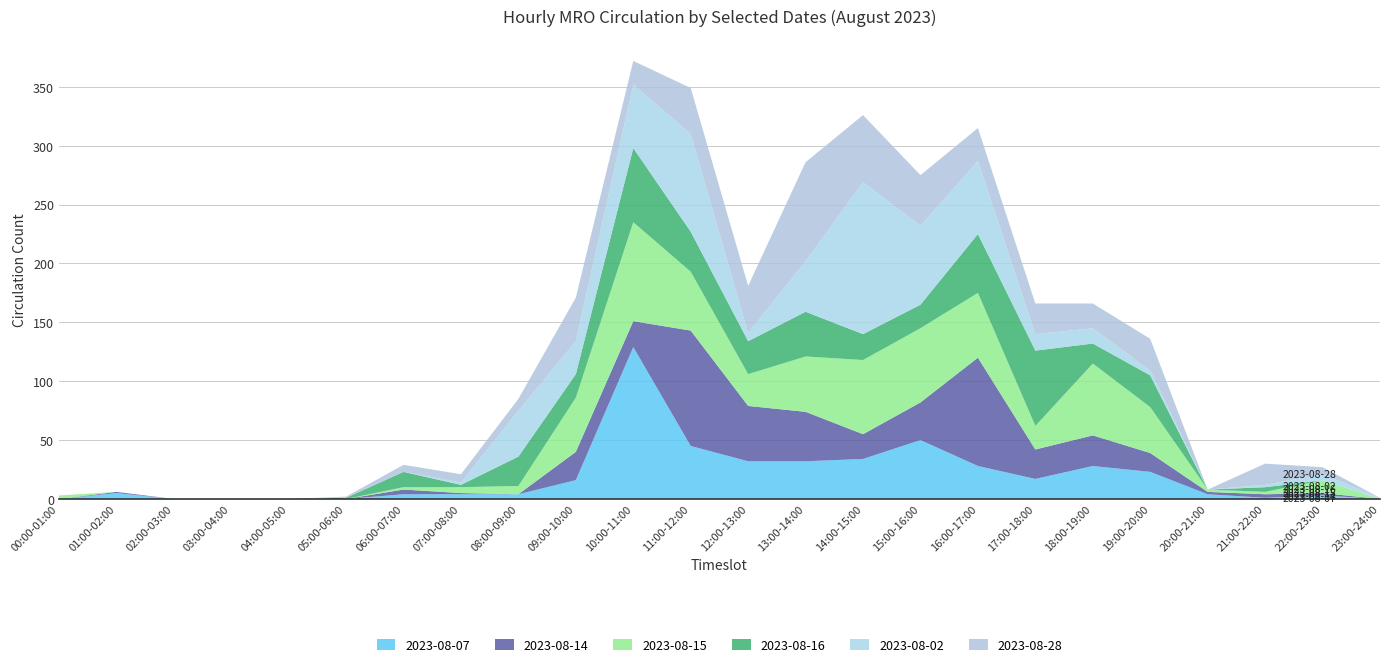

Reading right to left, transcribe all the data shown in this chart.

2023-08-07: 23:00-24:00=0	22:00-23:00=3	21:00-22:00=1	20:00-21:00=4	19:00-20:00=23	18:00-19:00=28	17:00-18:00=17	16:00-17:00=28	15:00-16:00=50	14:00-15:00=34	13:00-14:00=32	12:00-13:00=32	11:00-12:00=45	10:00-11:00=129	09:00-10:00=16	08:00-09:00=4	07:00-08:00=4	06:00-07:00=4	05:00-06:00=0	04:00-05:00=0	03:00-04:00=0	02:00-03:00=0	01:00-02:00=5	00:00-01:00=0
2023-08-14: 23:00-24:00=0	22:00-23:00=2	21:00-22:00=3	20:00-21:00=2	19:00-20:00=16	18:00-19:00=26	17:00-18:00=25	16:00-17:00=92	15:00-16:00=32	14:00-15:00=21	13:00-14:00=42	12:00-13:00=47	11:00-12:00=98	10:00-11:00=22	09:00-10:00=24	08:00-09:00=0	07:00-08:00=1	06:00-07:00=4	05:00-06:00=0	04:00-05:00=0	03:00-04:00=0	02:00-03:00=0	01:00-02:00=1	00:00-01:00=0
2023-08-15: 23:00-24:00=0	22:00-23:00=11	21:00-22:00=2	20:00-21:00=2	19:00-20:00=39	18:00-19:00=61	17:00-18:00=20	16:00-17:00=55	15:00-16:00=63	14:00-15:00=63	13:00-14:00=47	12:00-13:00=27	11:00-12:00=50	10:00-11:00=84	09:00-10:00=46	08:00-09:00=7	07:00-08:00=5	06:00-07:00=2	05:00-06:00=0	04:00-05:00=0	03:00-04:00=0	02:00-03:00=0	01:00-02:00=0	00:00-01:00=3
2023-08-16: 23:00-24:00=0	22:00-23:00=0	21:00-22:00=4	20:00-21:00=0	19:00-20:00=27	18:00-19:00=17	17:00-18:00=64	16:00-17:00=50	15:00-16:00=20	14:00-15:00=22	13:00-14:00=38	12:00-13:00=28	11:00-12:00=34	10:00-11:00=63	09:00-10:00=20	08:00-09:00=25	07:00-08:00=2	06:00-07:00=13	05:00-06:00=1	04:00-05:00=0	03:00-04:00=0	02:00-03:00=0	01:00-02:00=0	00:00-01:00=0
2023-08-02: 23:00-24:00=1	22:00-23:00=5	21:00-22:00=2	20:00-21:00=0	19:00-20:00=4	18:00-19:00=13	17:00-18:00=14	16:00-17:00=62	15:00-16:00=67	14:00-15:00=129	13:00-14:00=43	12:00-13:00=7	11:00-12:00=83	10:00-11:00=54	09:00-10:00=28	08:00-09:00=39	07:00-08:00=2	06:00-07:00=0	05:00-06:00=0	04:00-05:00=0	03:00-04:00=0	02:00-03:00=0	01:00-02:00=0	00:00-01:00=0
2023-08-28: 23:00-24:00=0	22:00-23:00=6	21:00-22:00=18	20:00-21:00=0	19:00-20:00=27	18:00-19:00=21	17:00-18:00=26	16:00-17:00=28	15:00-16:00=43	14:00-15:00=57	13:00-14:00=84	12:00-13:00=40	11:00-12:00=39	10:00-11:00=20	09:00-10:00=37	08:00-09:00=10	07:00-08:00=7	06:00-07:00=6	05:00-06:00=1	04:00-05:00=0	03:00-04:00=0	02:00-03:00=0	01:00-02:00=0	00:00-01:00=0